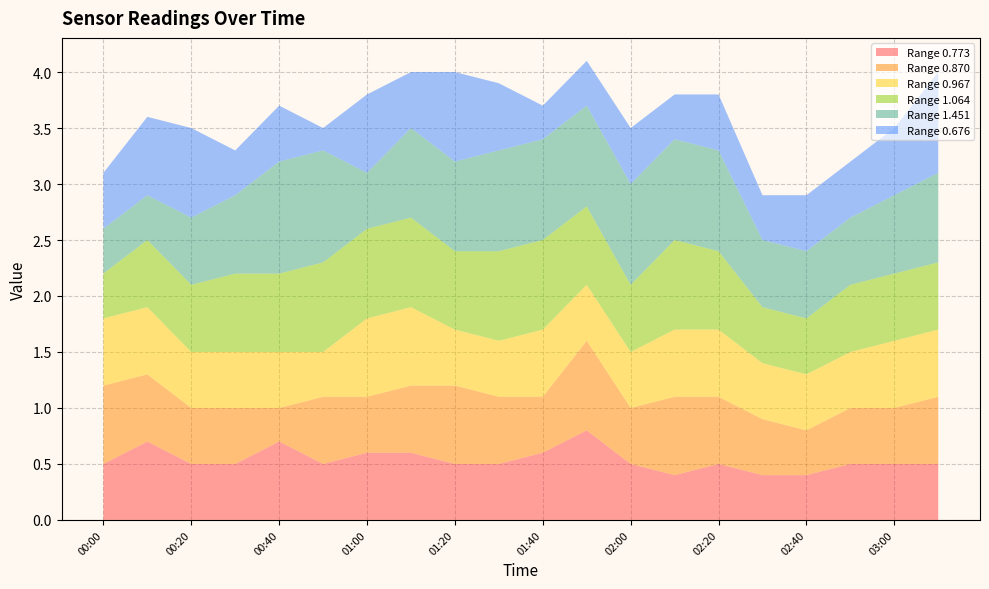

Reading left to right, transcribe all the data shown in this chart.

0.773: 00:00=0.5	00:10=0.7	00:20=0.5	00:30=0.5	00:40=0.7	00:50=0.5	01:00=0.6	01:10=0.6	01:20=0.5	01:30=0.5	01:40=0.6	01:50=0.8	02:00=0.5	02:10=0.4	02:20=0.5	02:30=0.4	02:40=0.4	02:50=0.5	03:00=0.5	03:10=0.5
0.870: 00:00=0.7	00:10=0.6	00:20=0.5	00:30=0.5	00:40=0.3	00:50=0.6	01:00=0.5	01:10=0.6	01:20=0.7	01:30=0.6	01:40=0.5	01:50=0.8	02:00=0.5	02:10=0.7	02:20=0.6	02:30=0.5	02:40=0.4	02:50=0.5	03:00=0.5	03:10=0.6
0.967: 00:00=0.6	00:10=0.6	00:20=0.5	00:30=0.5	00:40=0.5	00:50=0.4	01:00=0.7	01:10=0.7	01:20=0.5	01:30=0.5	01:40=0.6	01:50=0.5	02:00=0.5	02:10=0.6	02:20=0.6	02:30=0.5	02:40=0.5	02:50=0.5	03:00=0.6	03:10=0.6
1.064: 00:00=0.4	00:10=0.6	00:20=0.6	00:30=0.7	00:40=0.7	00:50=0.8	01:00=0.8	01:10=0.8	01:20=0.7	01:30=0.8	01:40=0.8	01:50=0.7	02:00=0.6	02:10=0.8	02:20=0.7	02:30=0.5	02:40=0.5	02:50=0.6	03:00=0.6	03:10=0.6
1.451: 00:00=0.4	00:10=0.4	00:20=0.6	00:30=0.7	00:40=1.0	00:50=1.0	01:00=0.5	01:10=0.8	01:20=0.8	01:30=0.9	01:40=0.9	01:50=0.9	02:00=0.9	02:10=0.9	02:20=0.9	02:30=0.6	02:40=0.6	02:50=0.6	03:00=0.7	03:10=0.8
0.676: 00:00=0.5	00:10=0.7	00:20=0.8	00:30=0.4	00:40=0.5	00:50=0.2	01:00=0.7	01:10=0.5	01:20=0.8	01:30=0.6	01:40=0.3	01:50=0.4	02:00=0.5	02:10=0.4	02:20=0.5	02:30=0.4	02:40=0.5	02:50=0.5	03:00=0.6	03:10=0.9